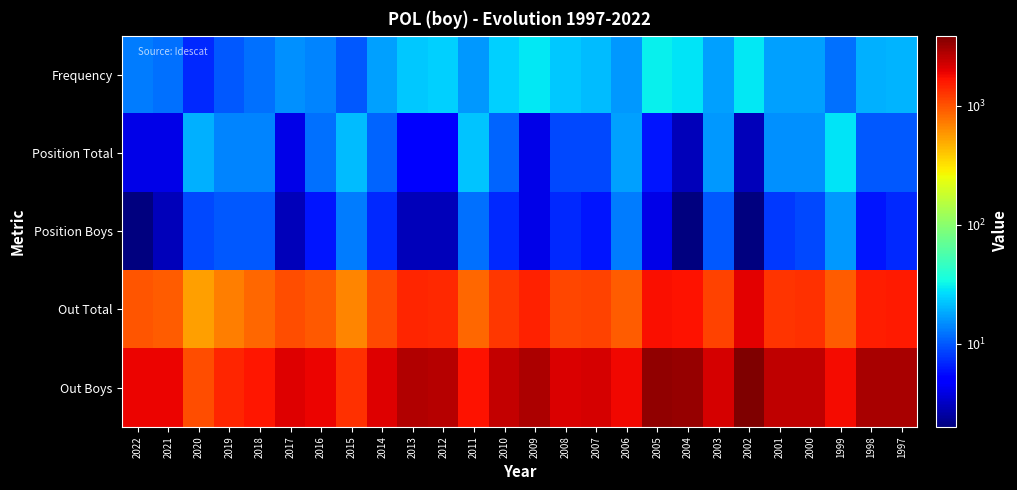

Reading right to left, list all the values displayed in this chart.

Frequency: 1997=20	1998=19	1999=12	2000=17	2001=17	2002=29	2003=17	2004=28	2005=31	2006=16	2007=21	2008=23	2009=29	2010=24	2011=16	2012=24	2013=23	2014=17	2015=10	2016=14	2017=15	2018=12	2019=10	2020=7	2021=12	2022=13
Position Total: 1997=10	1998=10	1999=28	2000=15	2001=15	2002=3	2003=16	2004=3	2005=6	2006=17	2007=9	2008=9	2009=4	2010=11	2011=22	2012=5	2013=5	2014=11	2015=21	2016=12	2017=4	2018=14	2019=14	2020=19	2021=4	2022=4
Position Boys: 1997=7	1998=6	1999=16	2000=9	2001=8	2002=2	2003=10	2004=2	2005=4	2006=13	2007=6	2008=7	2009=4	2010=7	2011=12	2012=3	2013=3	2014=7	2015=13	2016=6	2017=3	2018=10	2019=10	2020=9	2021=3	2022=2
Out Total: 1997=1589	1998=1533	1999=939	2000=1307	2001=1295	2002=2018	2003=1124	2004=1693	2005=1739	2006=931	2007=1128	2008=1118	2009=1499	2010=1249	2011=848	2012=1386	2013=1464	2014=1070	2015=666	2016=960	2017=1041	2018=844	2019=720	2020=543	2021=927	2022=971
Out Boys: 1997=2967	1998=2923	1999=1778	2000=2507	2001=2530	2002=3887	2003=2185	2004=3298	2005=3359	2006=1806	2007=2197	2008=2104	2009=2843	2010=2434	2011=1682	2012=2685	2013=2728	2014=2041	2015=1309	2016=1874	2017=2072	2018=1624	2019=1427	2020=1036	2021=1896	2022=1862